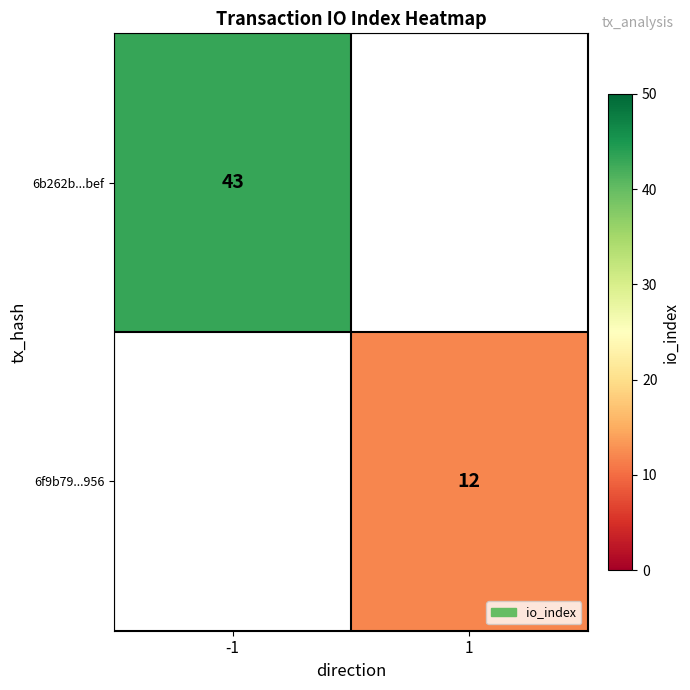

Is it true that 6b262b...bef equals 22.0 at -1?

False